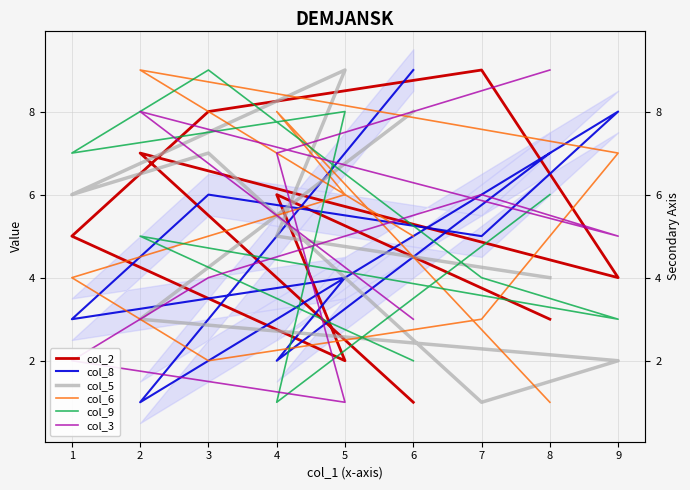

What is the highest value of the col_9 series?

9